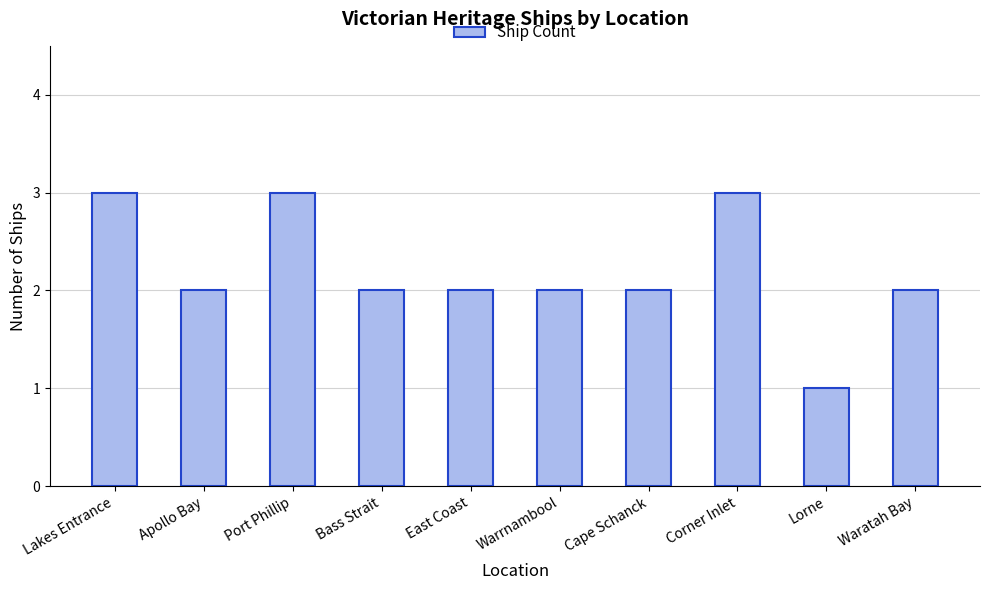

What is the greatest value displayed?

3